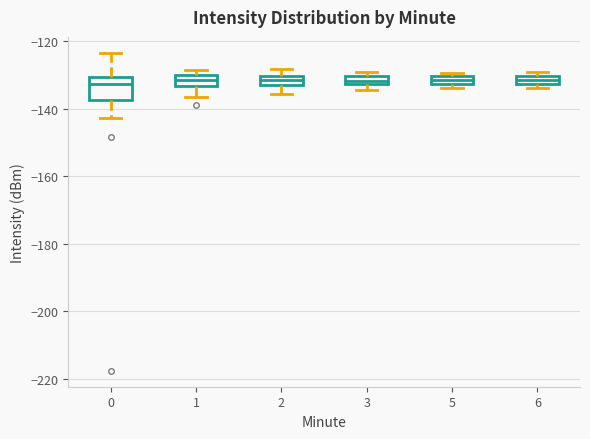

Where does the lower whisker of the box at x = 1 end on the y-axis? The values are not printed on the chart, so give them approximately, as read against the axis.

-136